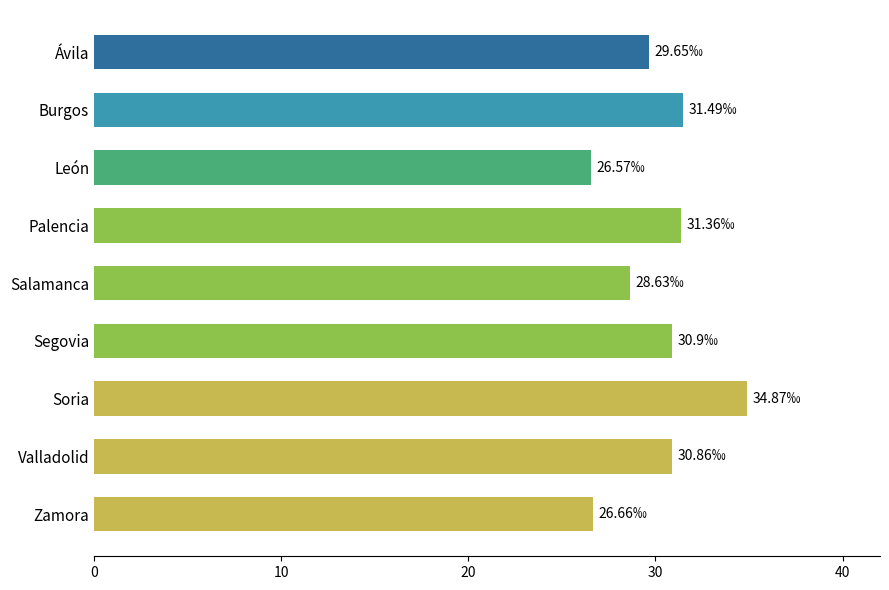

What is the change in value from Palencia to Salamanca?

-2.7